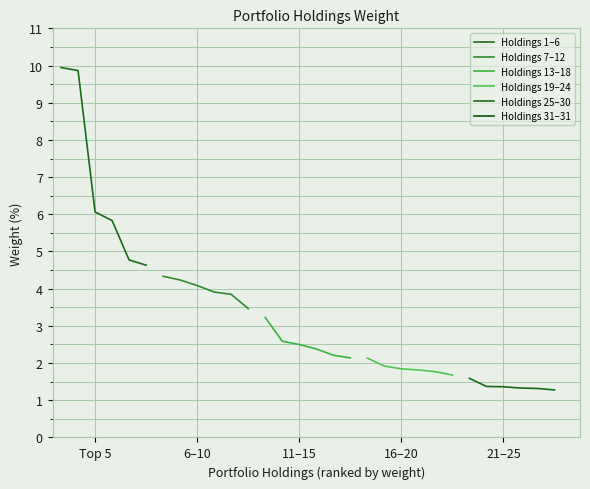

How many data points does each series have?

6